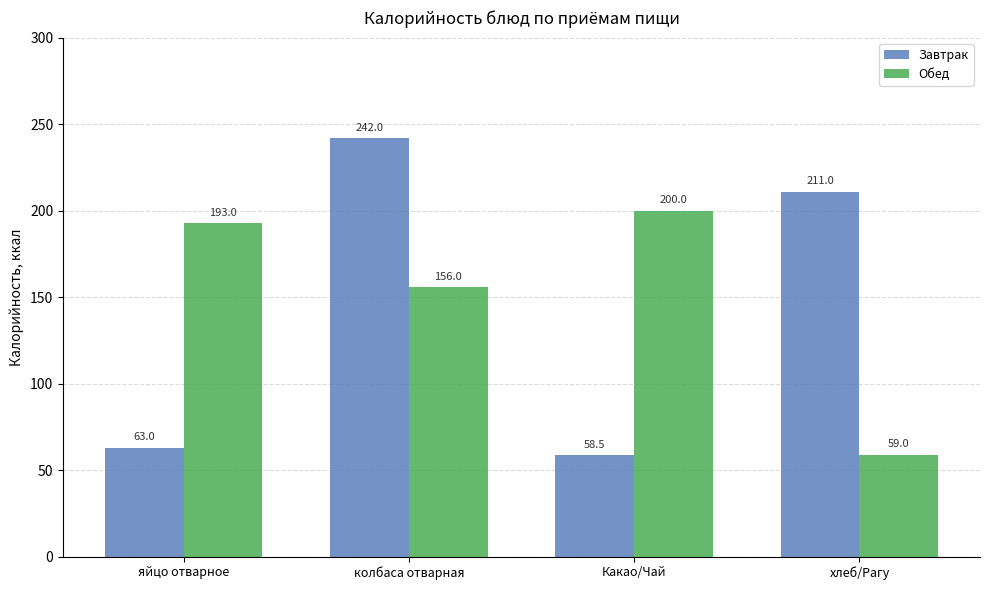

What are all the series names shown in the legend?

Завтрак, Обед